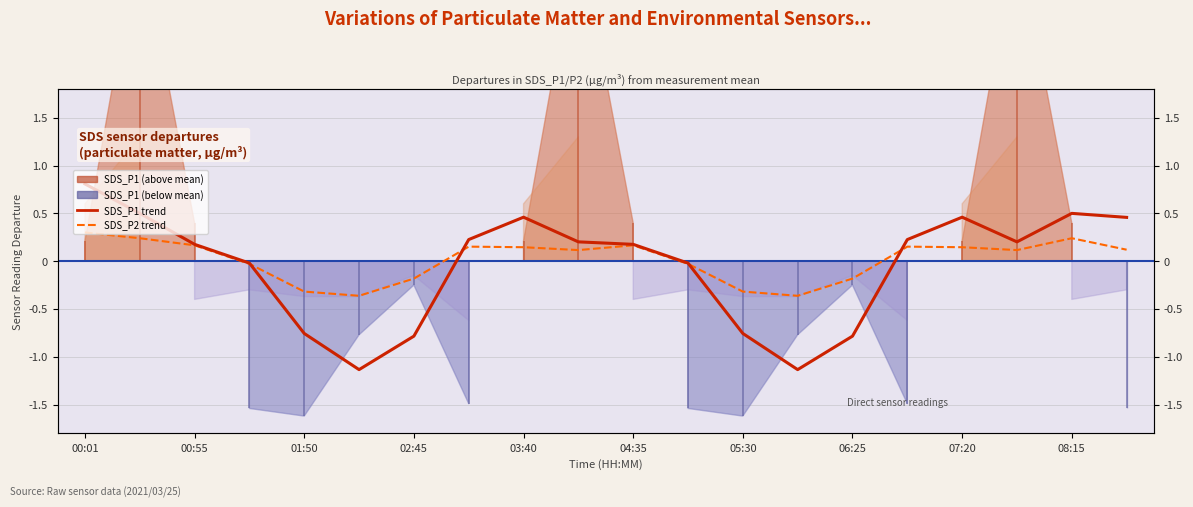

Is the value of SDS_P1 trend at 00:01 greater than the value of SDS_P2 trend at 13?

Yes